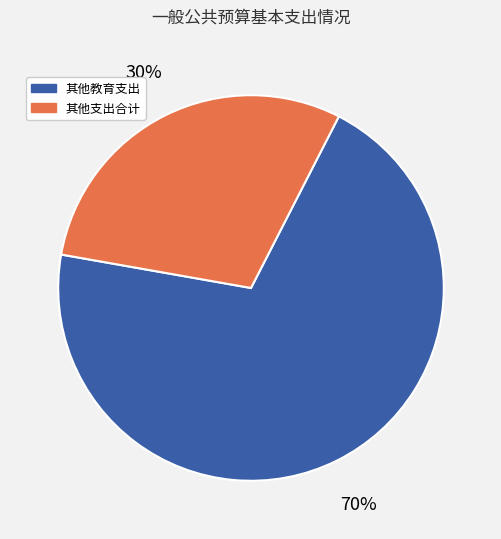

To the nearest percent, what percentage of the pie is 其他教育支出?

70%